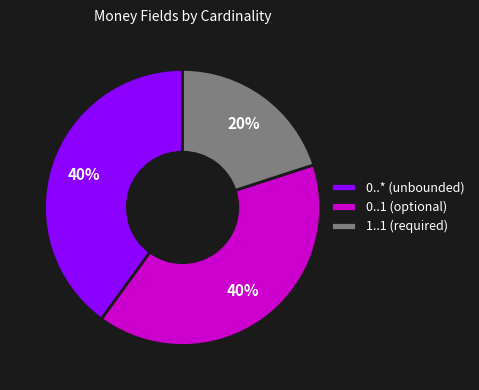

Is it true that 0..* (unbounded) is 33% of the pie?

False